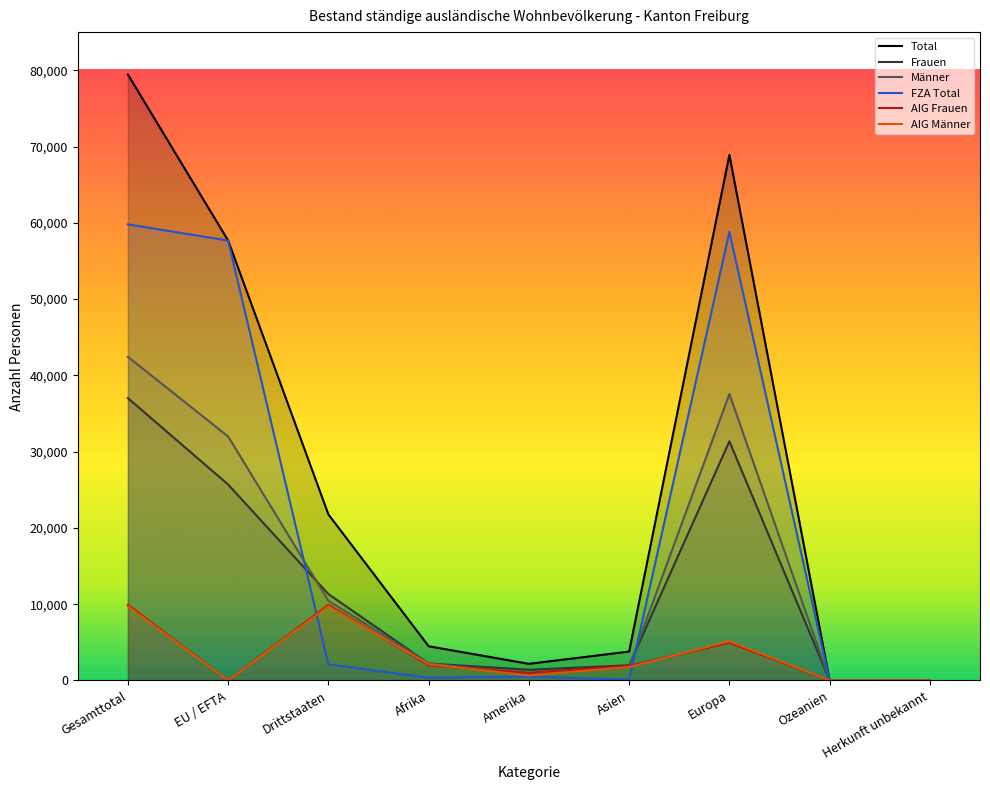

At Europa, list the series in order from largest to smallest.

Total, FZA Total, Männer, Frauen, AIG Männer, AIG Frauen